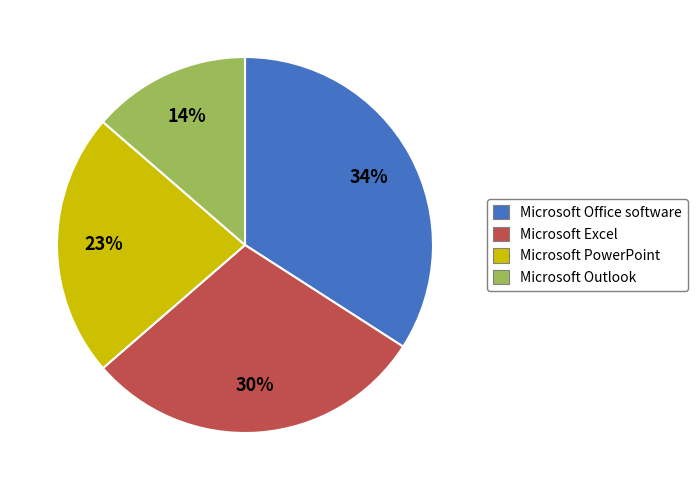

Which category has the biggest portion of the pie?

Microsoft Office software